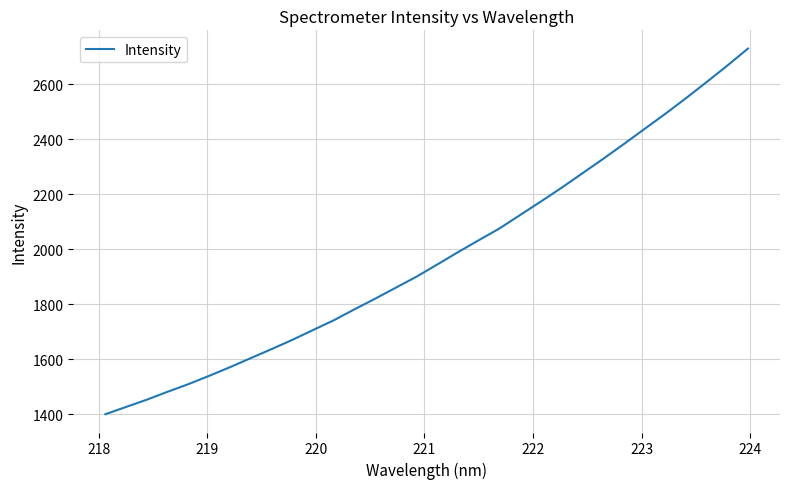

What is the difference between the maximum and minimum values?

1330.6